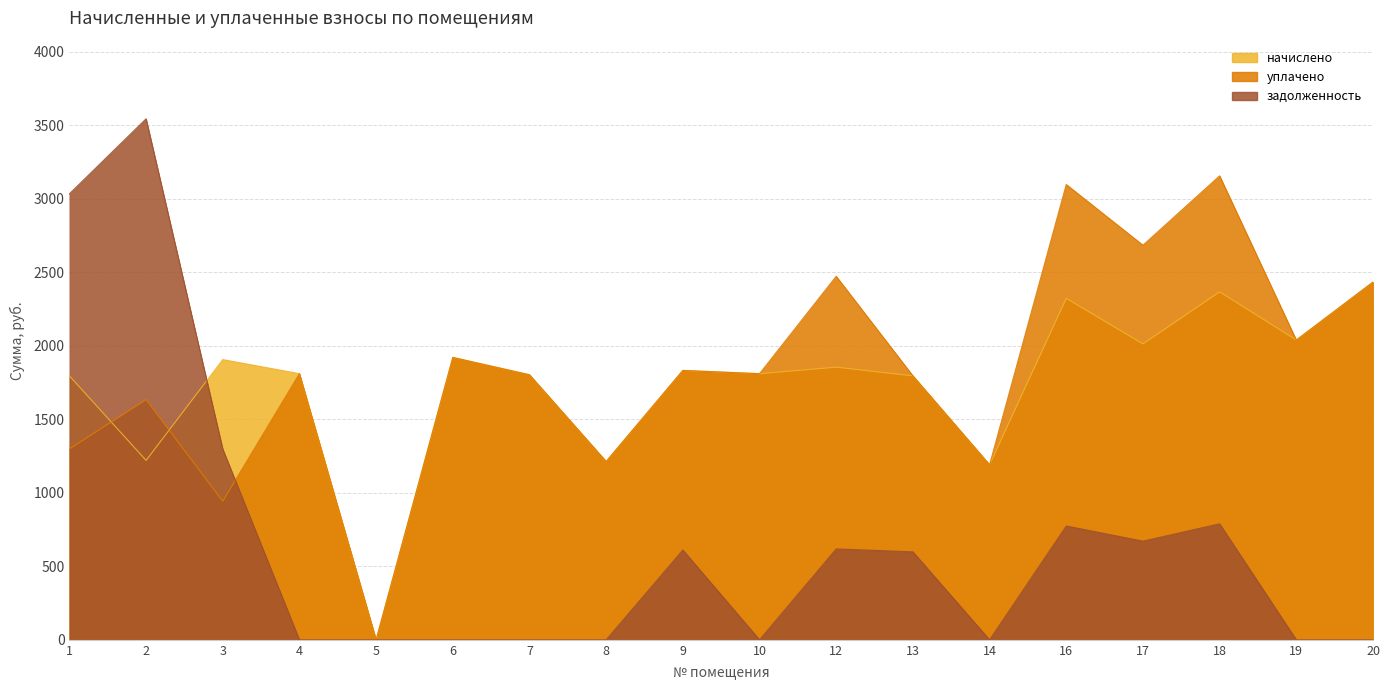

The уплачено series shows 1969.1 at 14. True or false?

False